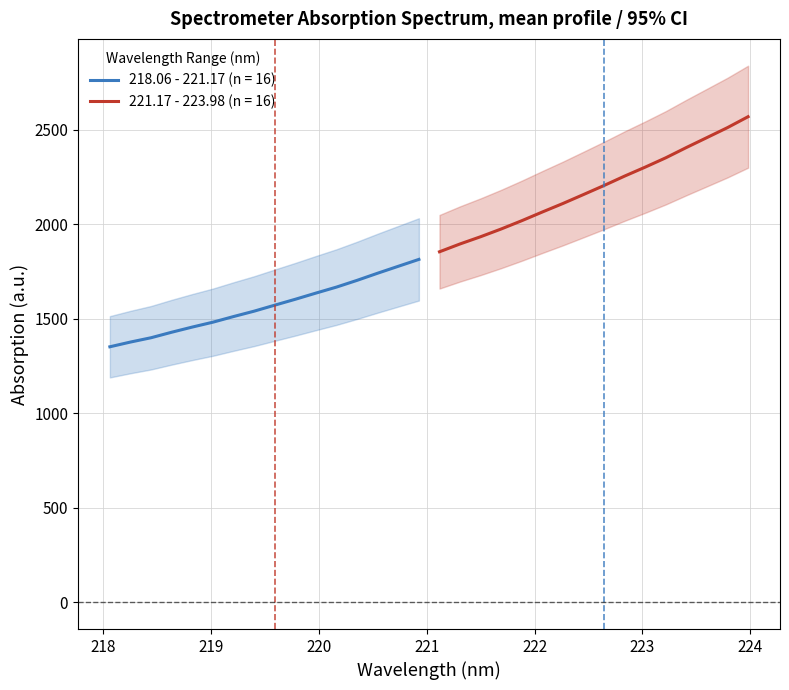

Is this an area chart (filled region under the line)?

No